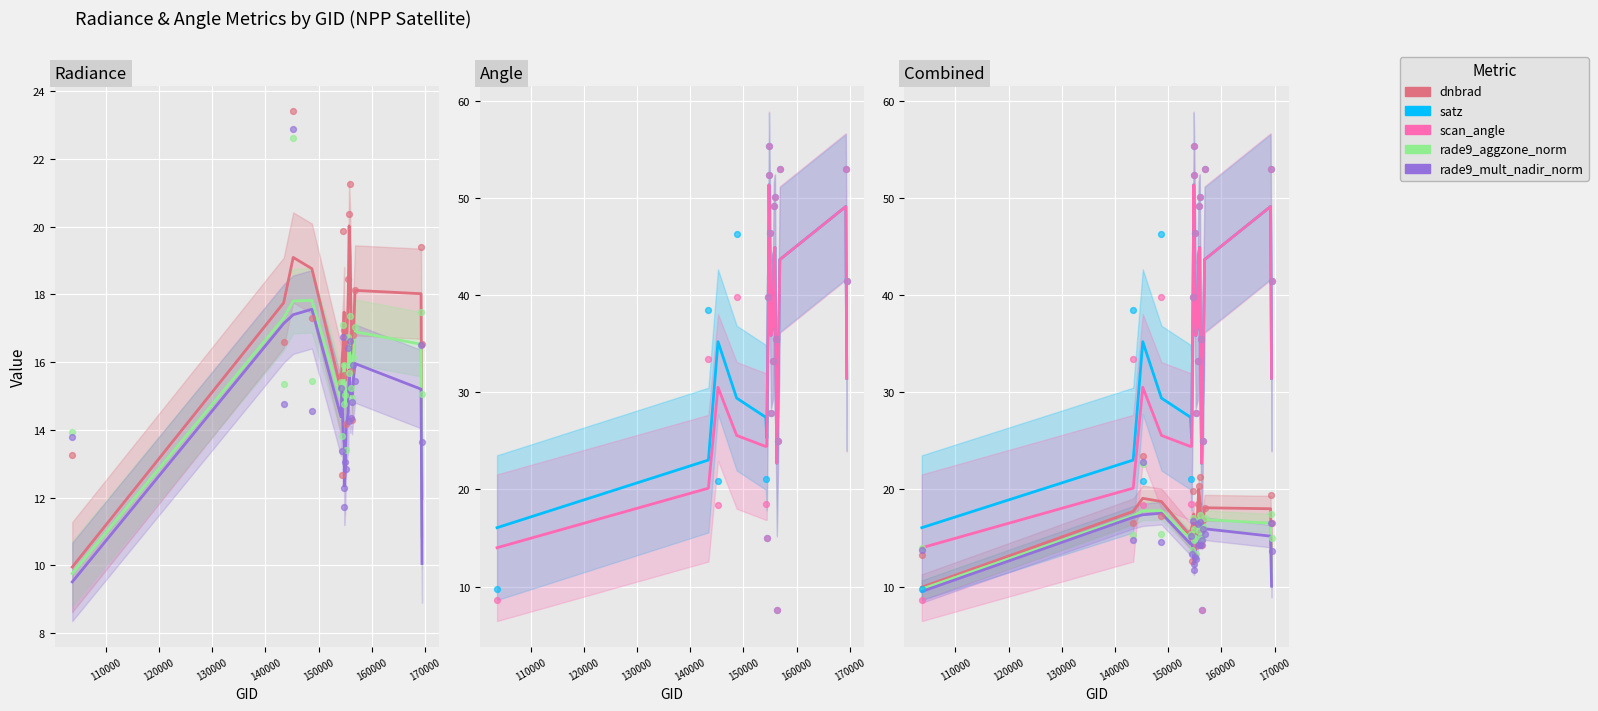

Which series has the largest total across all categories?

satz